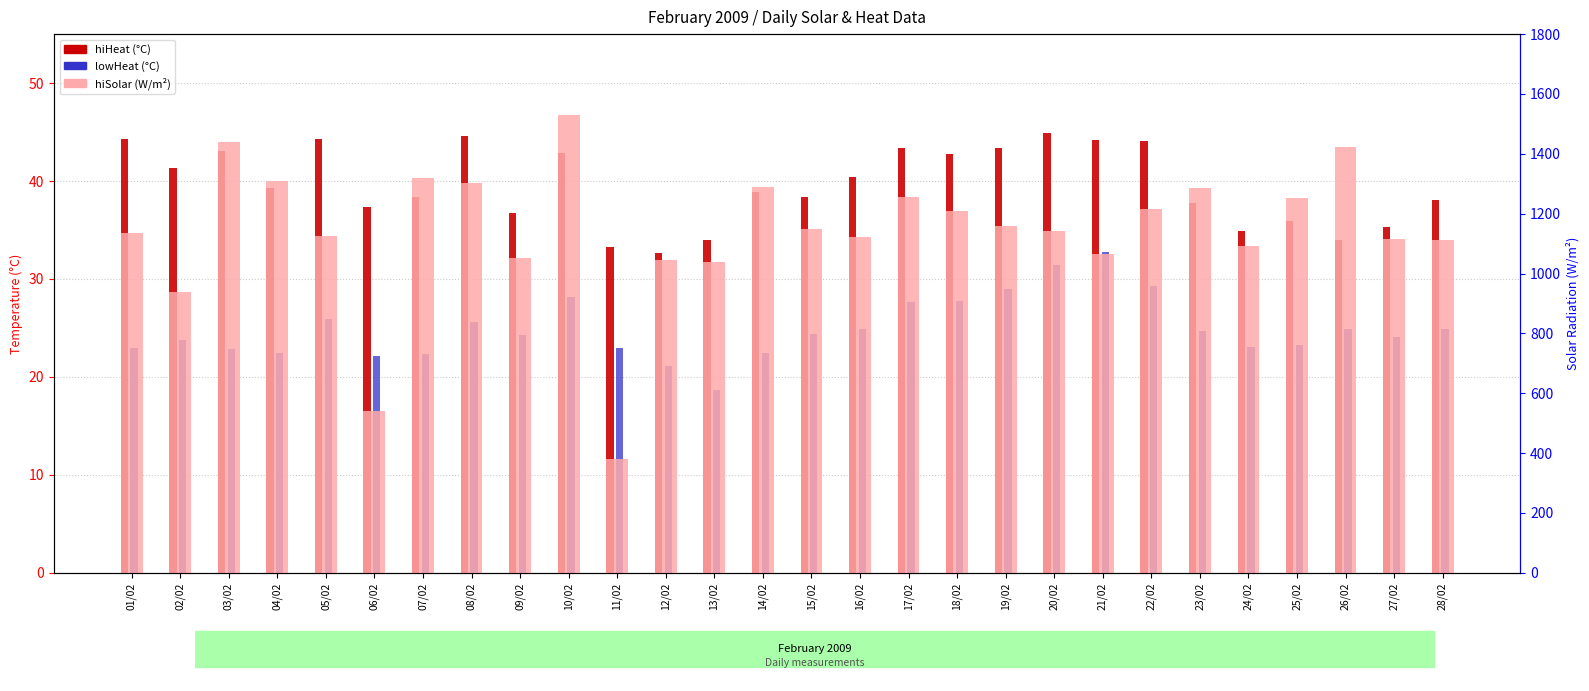

The hiHeat series shows 44.6 at 08/02. True or false?

True